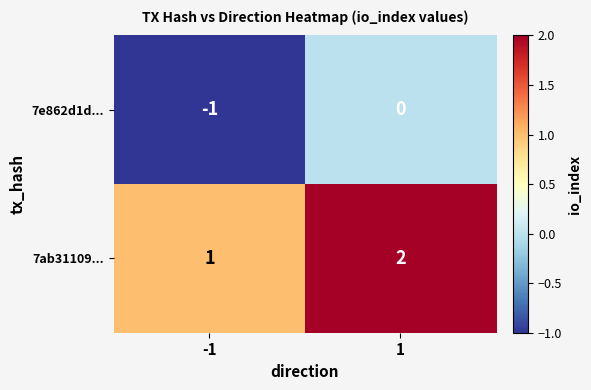

What is the difference between the highest and lowest values at 1?

2